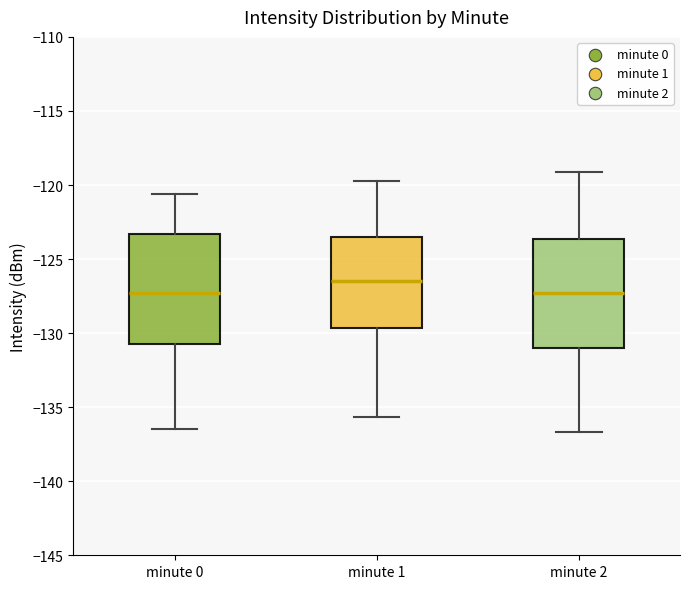

Reading left to right, read every box against the y-axis: the position of its median line, the range the box covers, and the ends of its whiskers. The values are not printed on the chart, so give them approximately, as read against the axis.

minute 0: median -127.5, box -130.5 to -123.5, whiskers -136.5 to -120.5
minute 1: median -126.5, box -129.5 to -123.5, whiskers -135.5 to -119.5
minute 2: median -127.5, box -131.0 to -123.5, whiskers -136.5 to -119.0